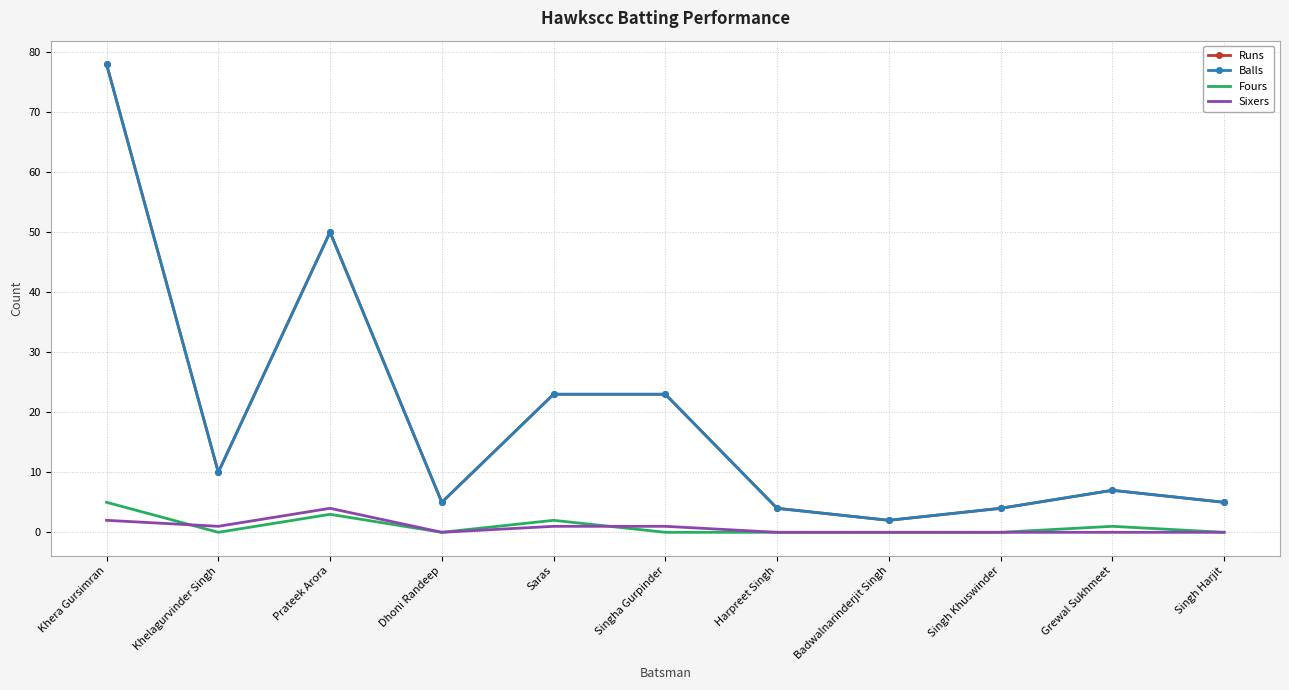

Reading right to left, what are all the values shown in this chart?

Runs: 5	7	4	2	4	23	23	5	50	10	78
Balls: 5	7	4	2	4	23	23	5	50	10	78
Fours: 0	1	0	0	0	0	2	0	3	0	5
Sixers: 0	0	0	0	0	1	1	0	4	1	2